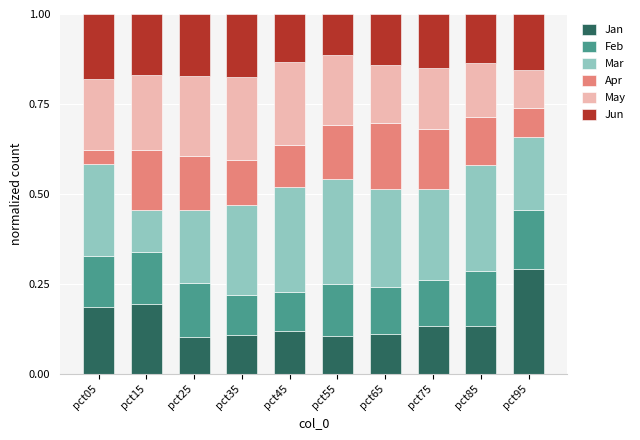

Count the Jan values in the range 0 to 1.

10